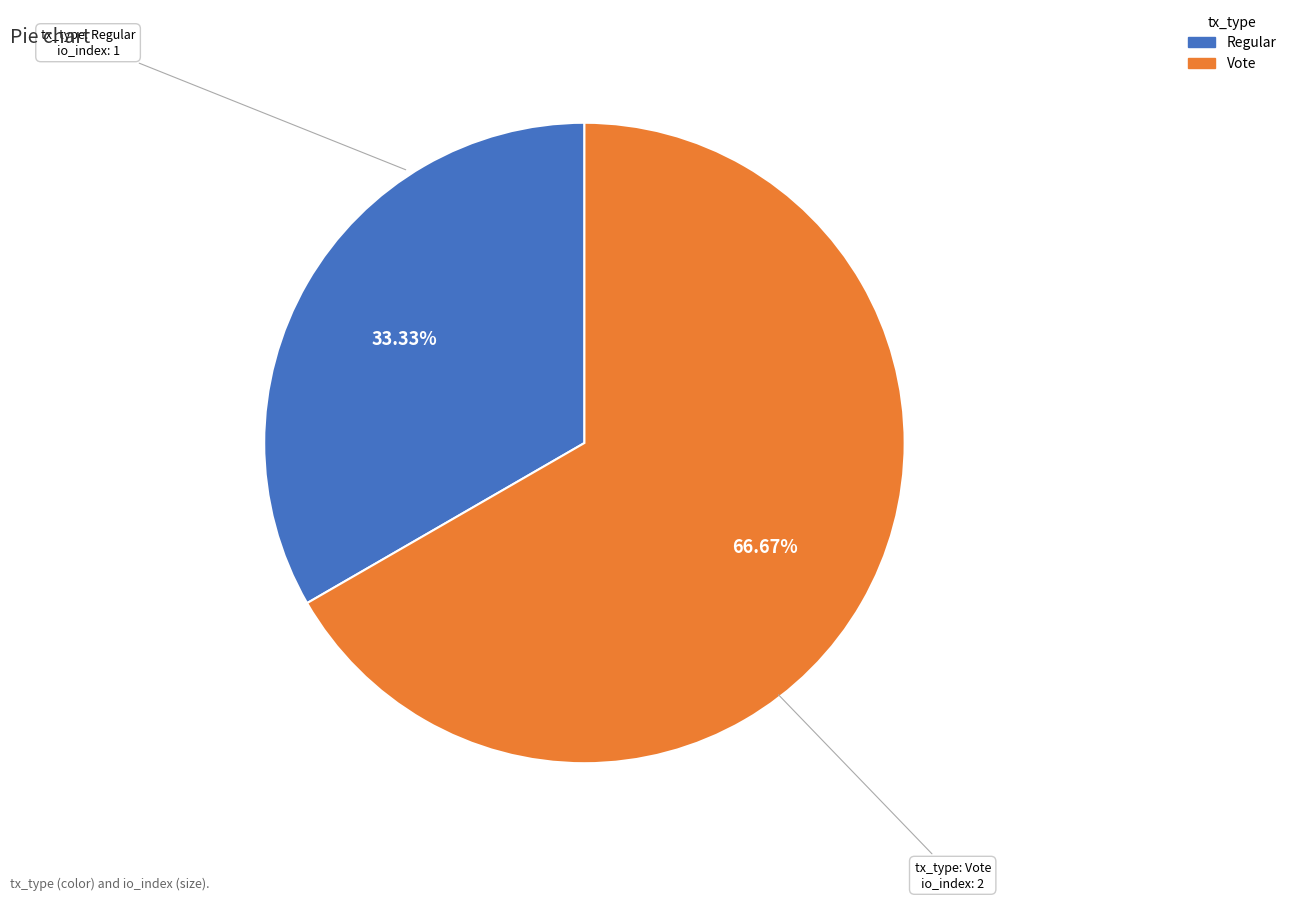

Does any single category account for the majority?

Yes